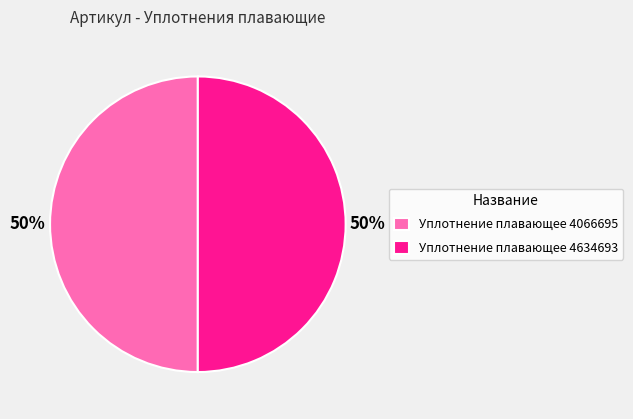

Do Уплотнение плавающее 4634693 and Уплотнение плавающее 4066695 together represent more than half of the pie?

Yes